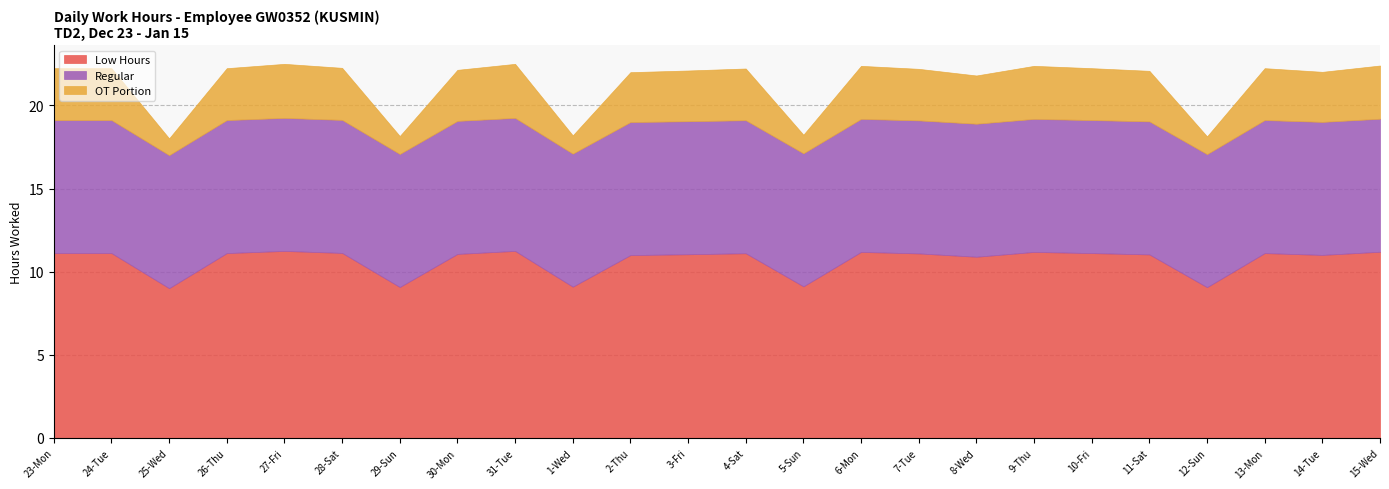

What is the average value of the OT Portion series?

2.7